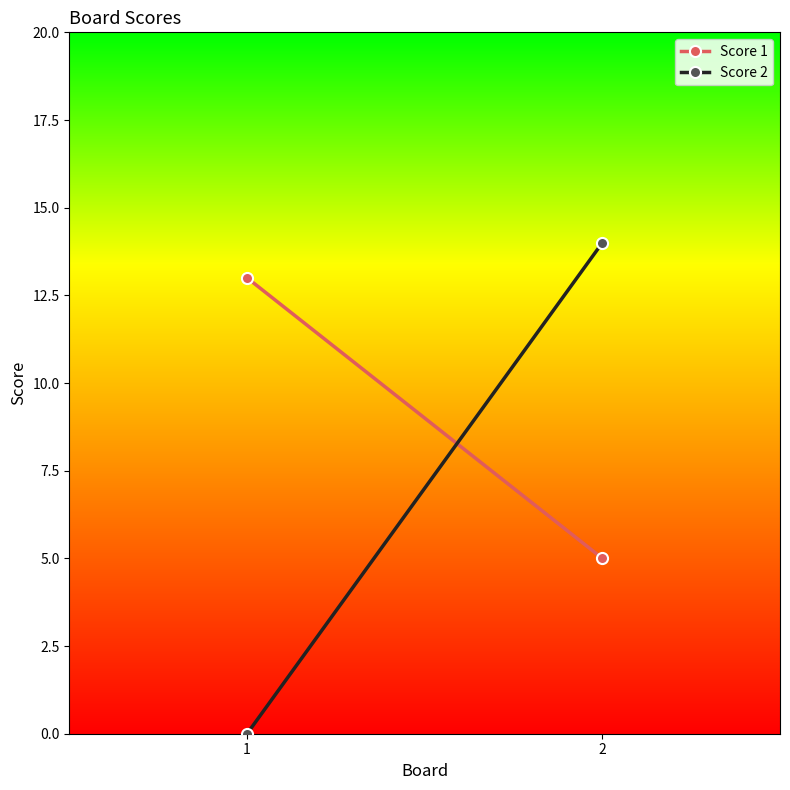

Reading right to left, list all the values displayed in this chart.

Score 1: 2=5	1=13
Score 2: 2=14	1=0